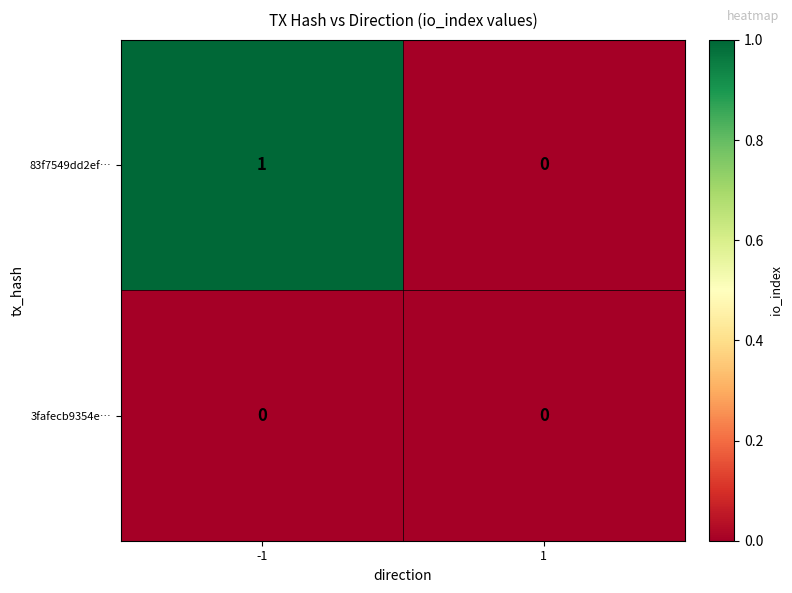

Which series changed the most between -1 and 1?

83f7549dd2ef…